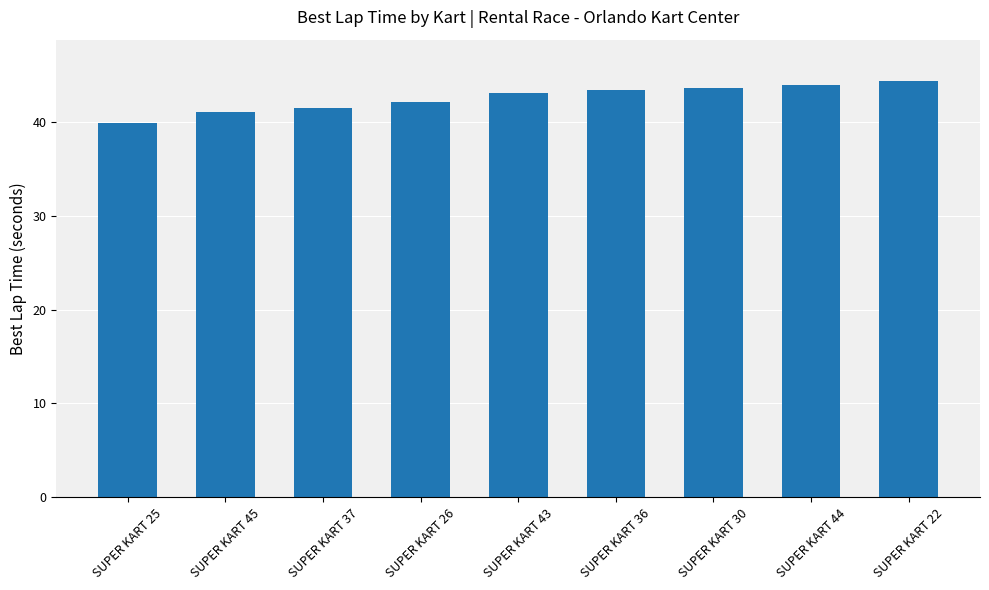

How many data points are above 43?

5